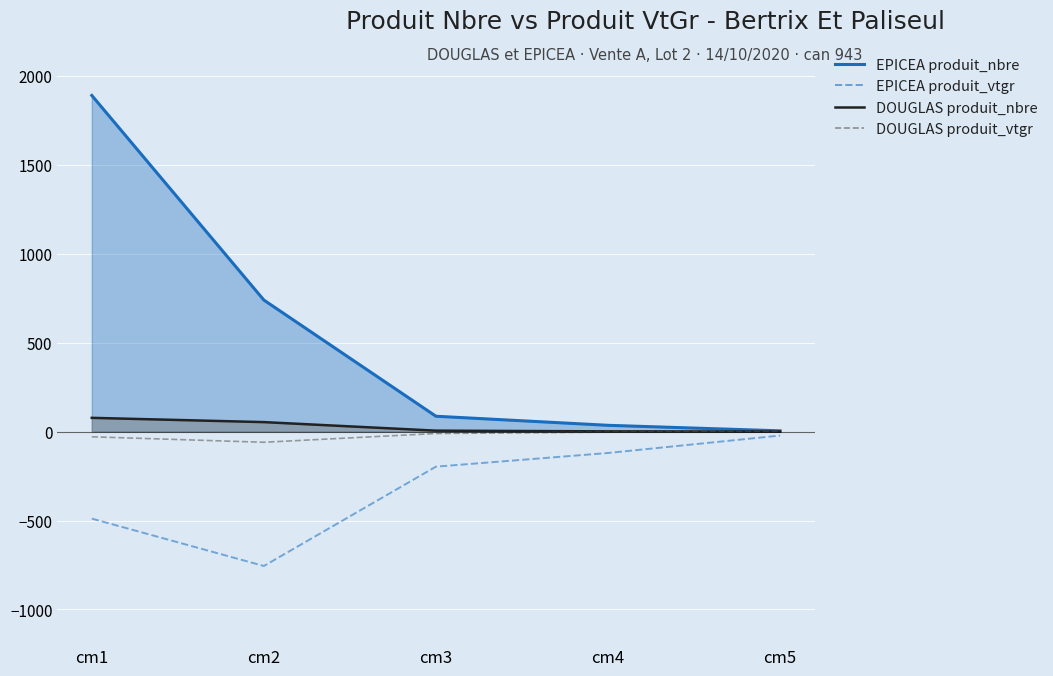

What are all the series names shown in the legend?

EPICEA produit_nbre line, DOUGLAS produit_nbre line, EPICEA produit_vtgr (scaled), DOUGLAS produit_vtgr (scaled)